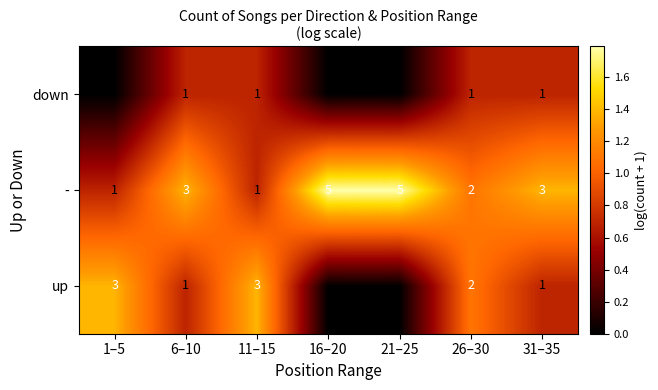

What is the total value across all series at 6–10?

5